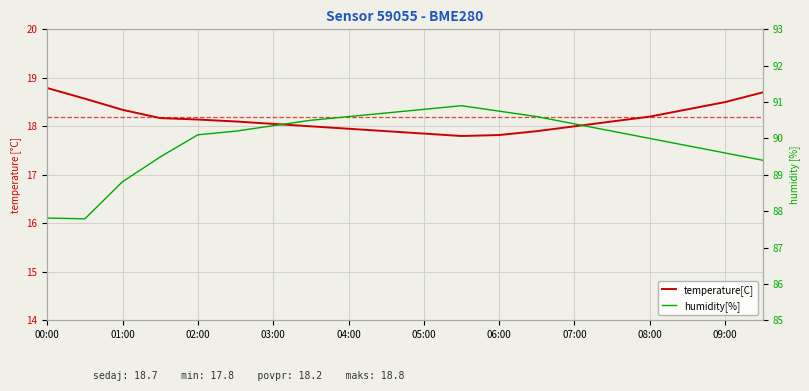

At which label does temperature[C] first exceed 18?

00:00